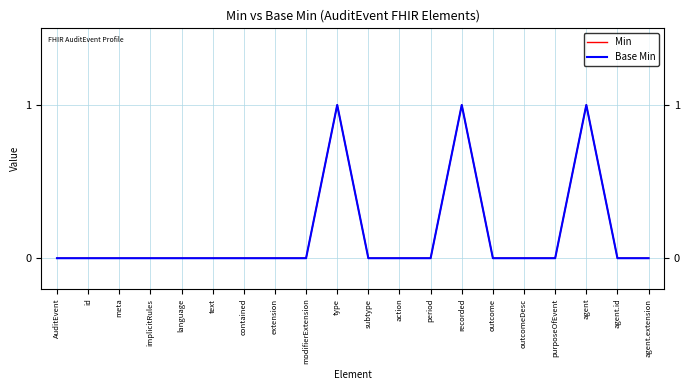

Is this an area chart (filled region under the line)?

No